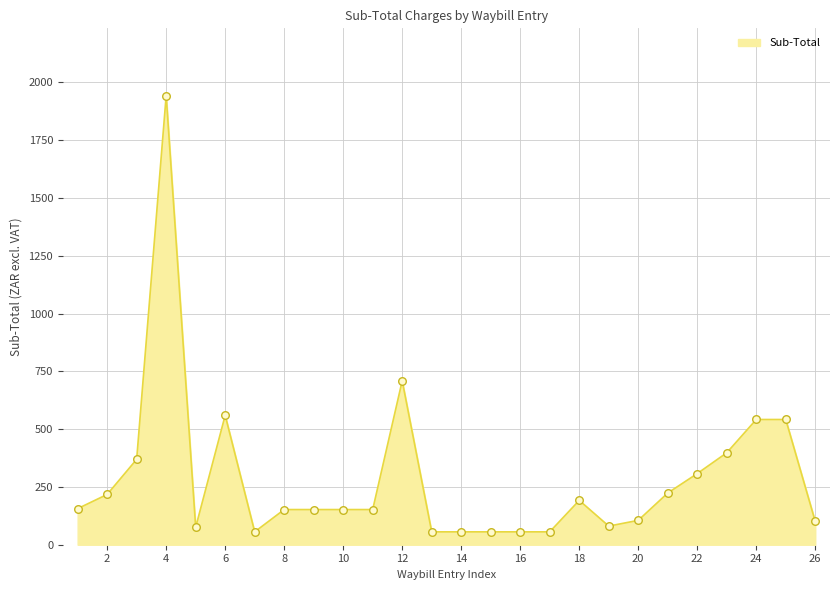

What is the difference between the maximum and minimum values?

1886.4